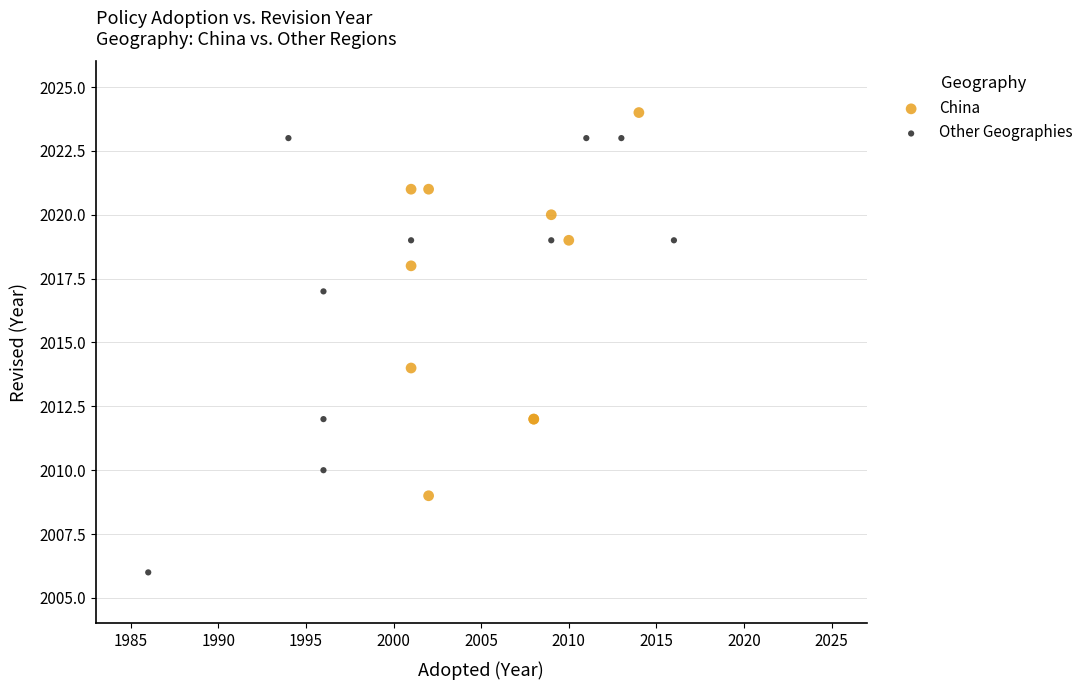

Which series has the widest spread of Y values?

Other Geographies